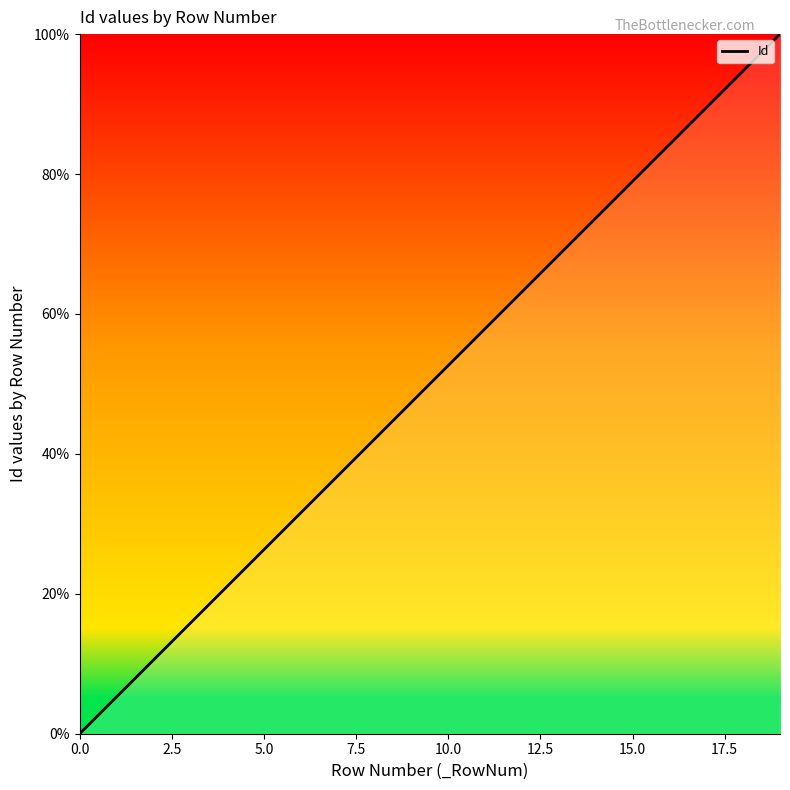

What is the maximum value shown in the chart?

100.0